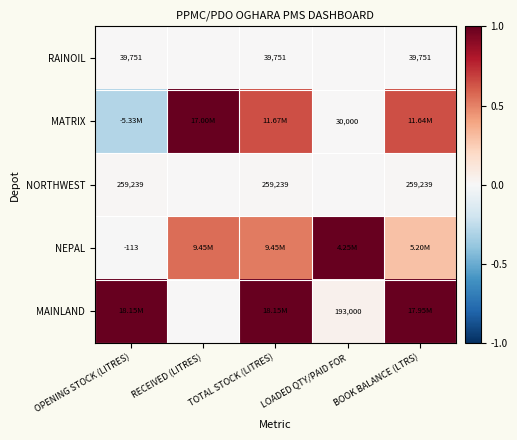

The value of NEPAL at RECEIVED (LITRES) is 0.6. True or false?

True